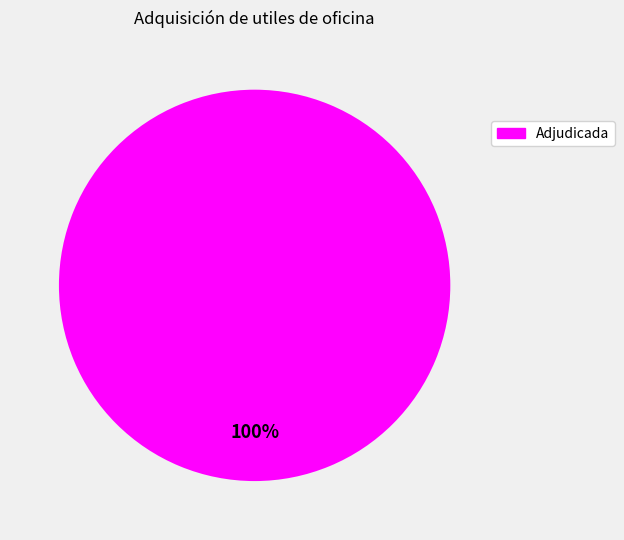

Is there any slice that represents more than half of the pie?

Yes